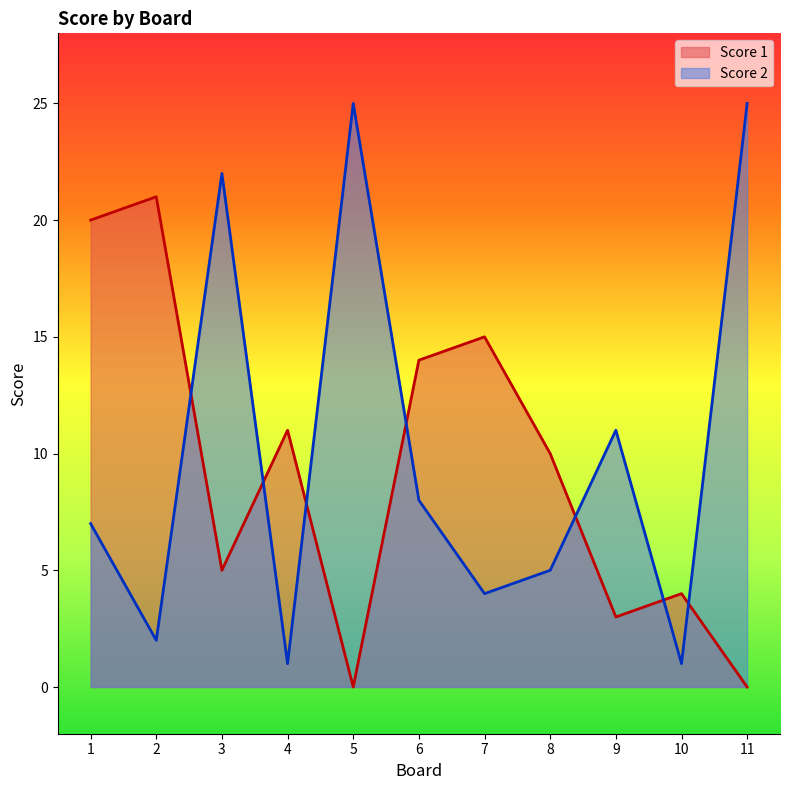

Count the number of categories in the chart.

11